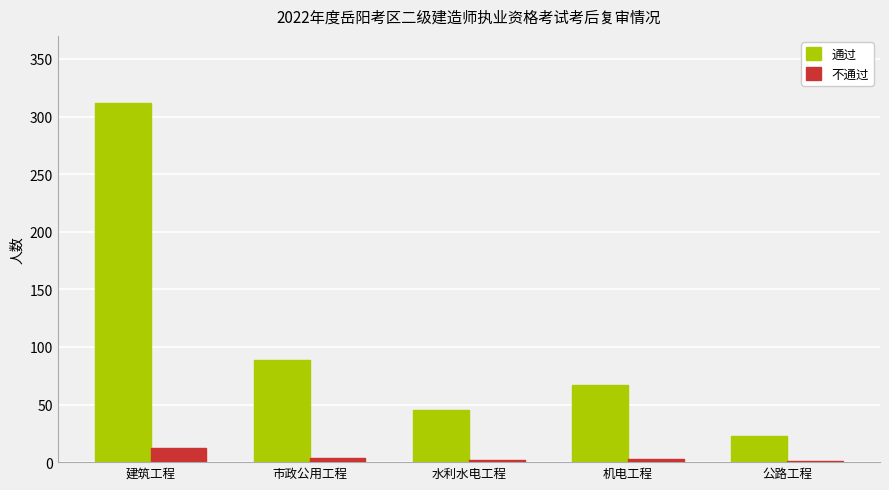

What is the total value across all series at 公路工程?

24